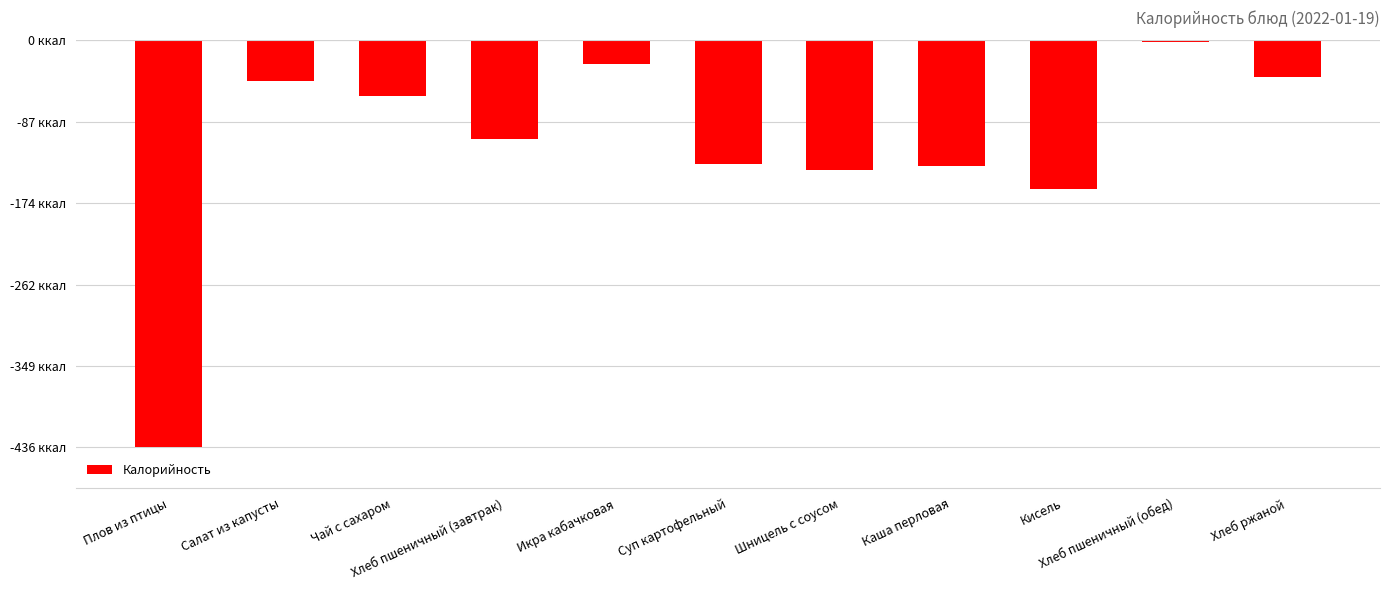

Which category has the highest value across all series?

Хлеб пшеничный (обед)